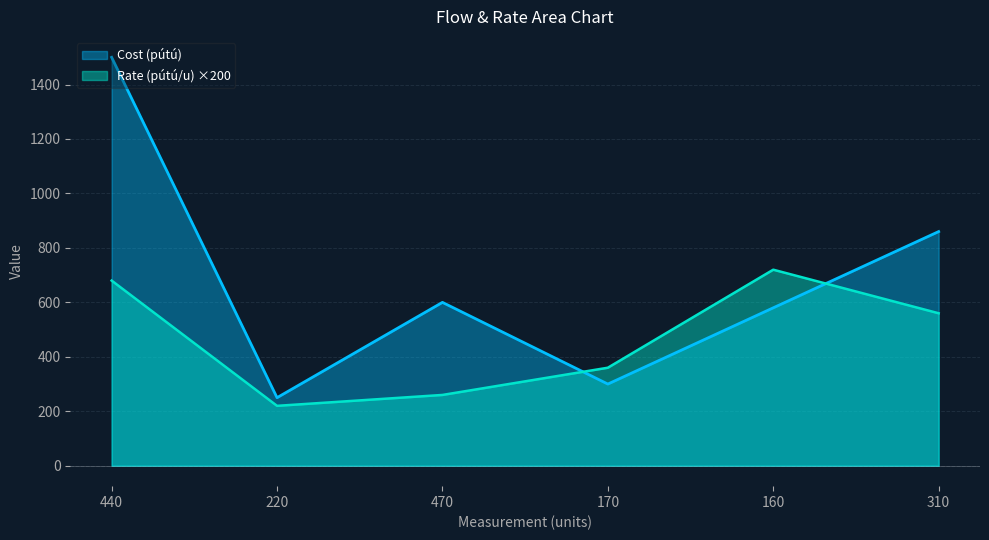

Reading right to left, transcribe all the data shown in this chart.

Cost (pútú): 860.0	580.0	300.0	600.0	250.0	1500.0
Rate (pútú/u): 560.0	720.0	360.0	260.0	220.0	680.0